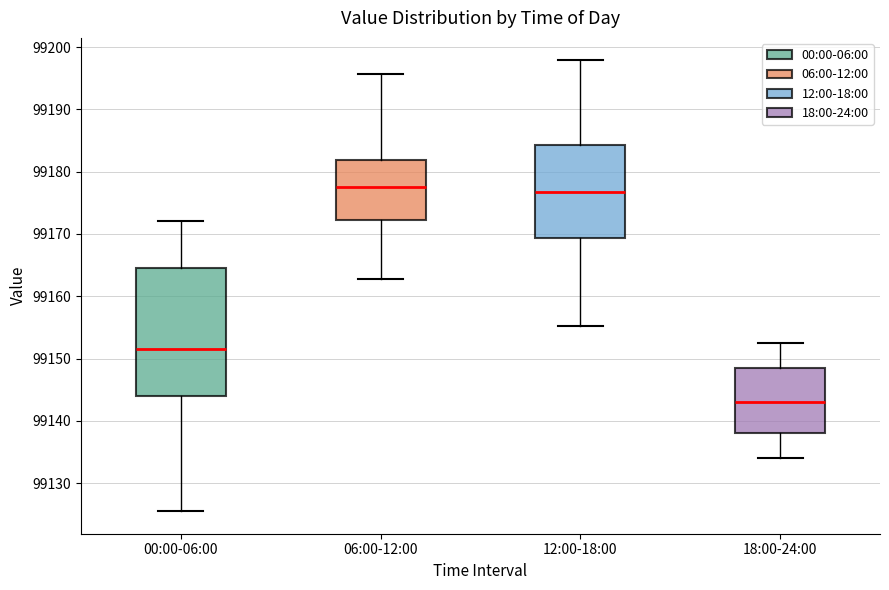

Reading left to right, read every box against the y-axis: the position of its median line, the range the box covers, and the ends of its whiskers. The values are not printed on the chart, so give them approximately, as read against the axis.

00:00-06:00: median 99152, box 99144 to 99165, whiskers 99126 to 99172
06:00-12:00: median 99178, box 99172 to 99182, whiskers 99163 to 99196
12:00-18:00: median 99177, box 99169 to 99184, whiskers 99155 to 99198
18:00-24:00: median 99143, box 99138 to 99148, whiskers 99134 to 99153